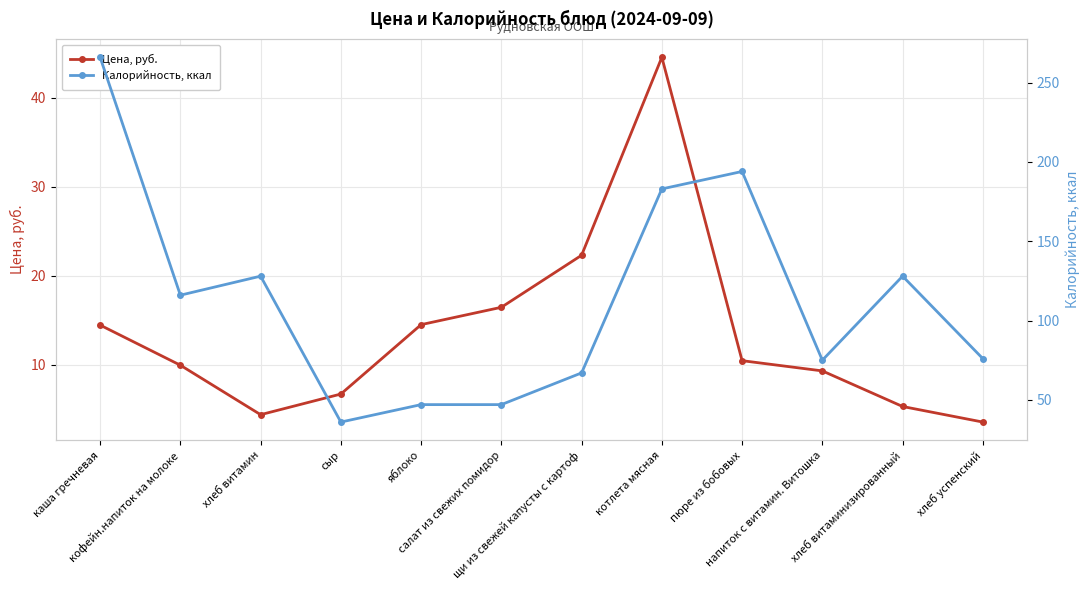

Reading left to right, transcribe all the data shown in this chart.

Цена, руб.: 14.4	9.9	4.4	6.7	14.5	16.4	22.3	44.5	10.4	9.3	5.3	3.5
Калорийность, ккал: 266.0	116.0	128.0	36.0	47.0	47.0	67.0	183.0	194.0	75.0	128.0	76.0